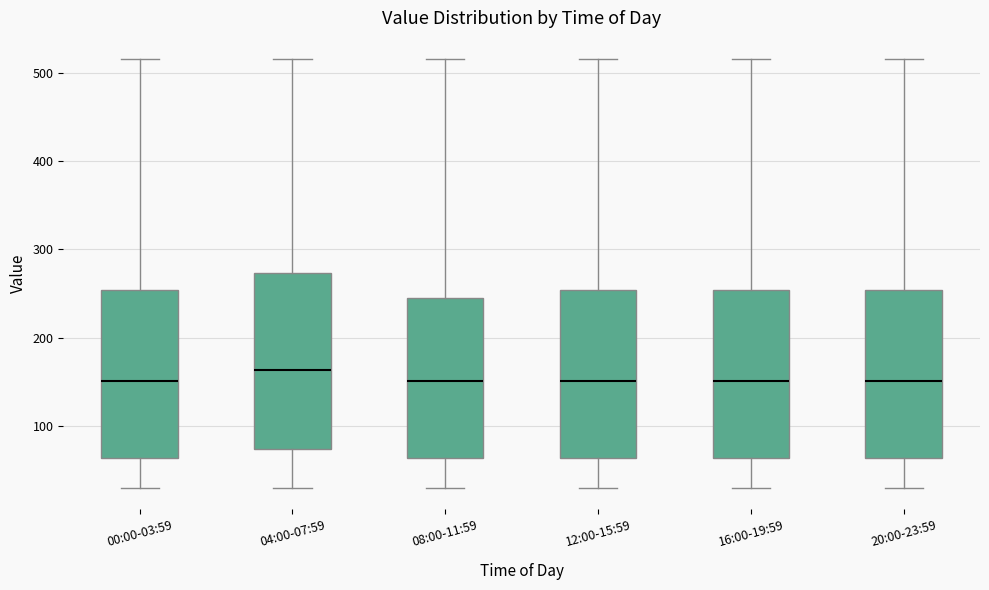

Reading left to right, read every box against the y-axis: the position of its median line, the range the box covers, and the ends of its whiskers. The values are not printed on the chart, so give them approximately, as read against the axis.

00:00-03:59: median 150, box 60 to 250, whiskers 30 to 520
04:00-07:59: median 160, box 70 to 270, whiskers 30 to 520
08:00-11:59: median 150, box 60 to 240, whiskers 30 to 520
12:00-15:59: median 150, box 60 to 250, whiskers 30 to 520
16:00-19:59: median 150, box 60 to 250, whiskers 30 to 520
20:00-23:59: median 150, box 60 to 250, whiskers 30 to 520